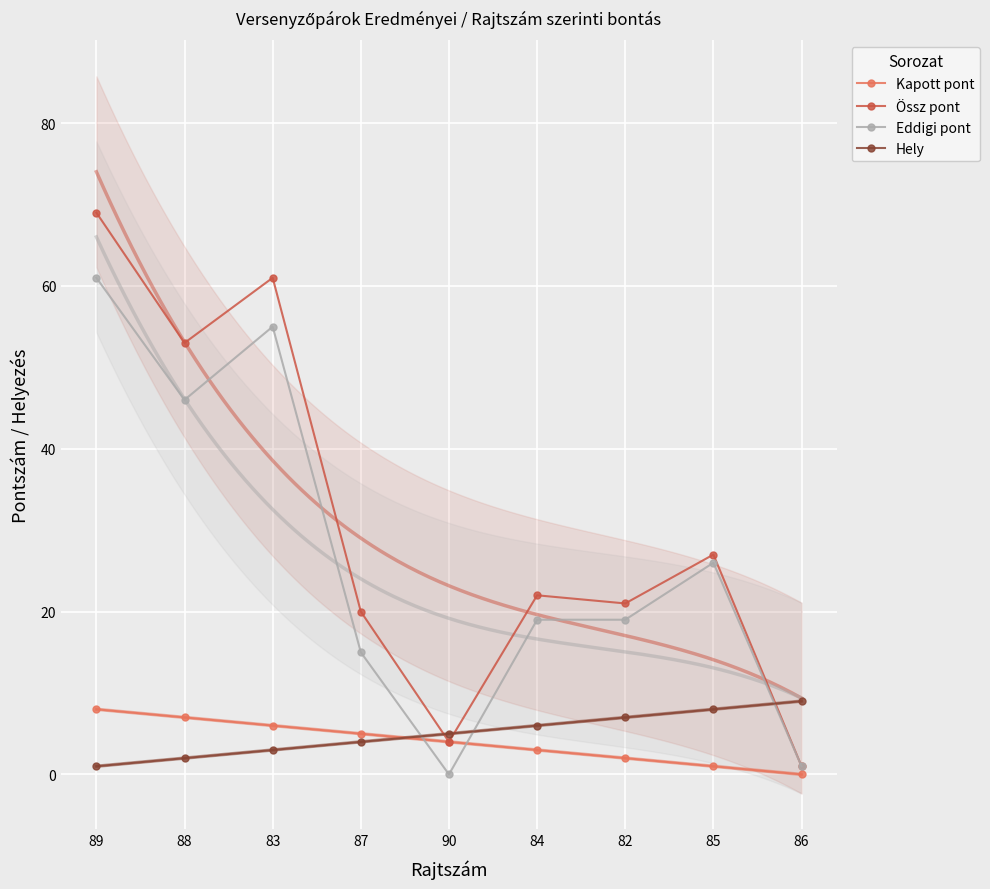

What is the label of the 8th point from the right?

88